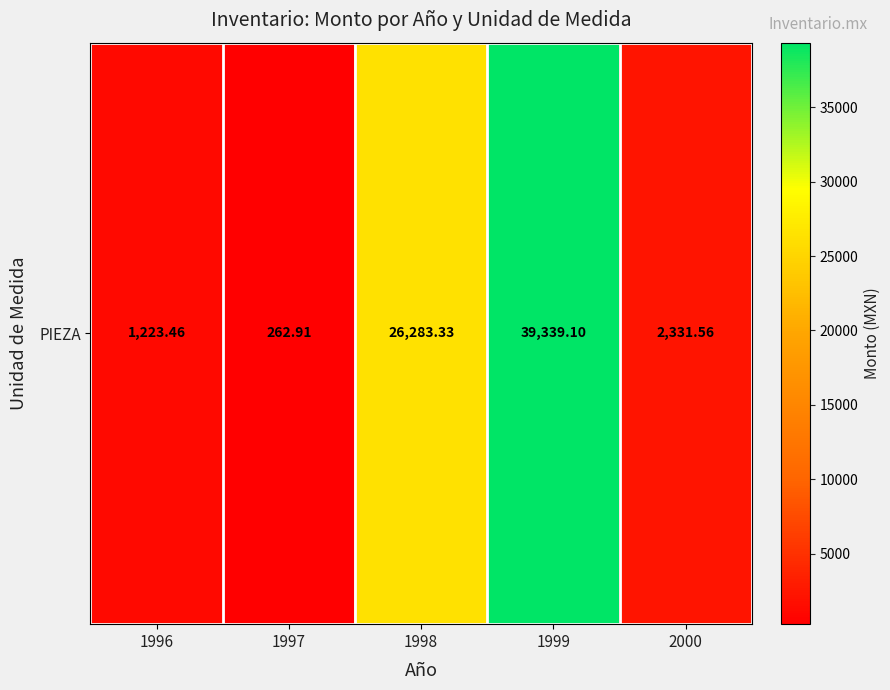

Reading left to right, list all the values displayed in this chart.

1223.5	262.9	26283.3	39339.1	2331.6